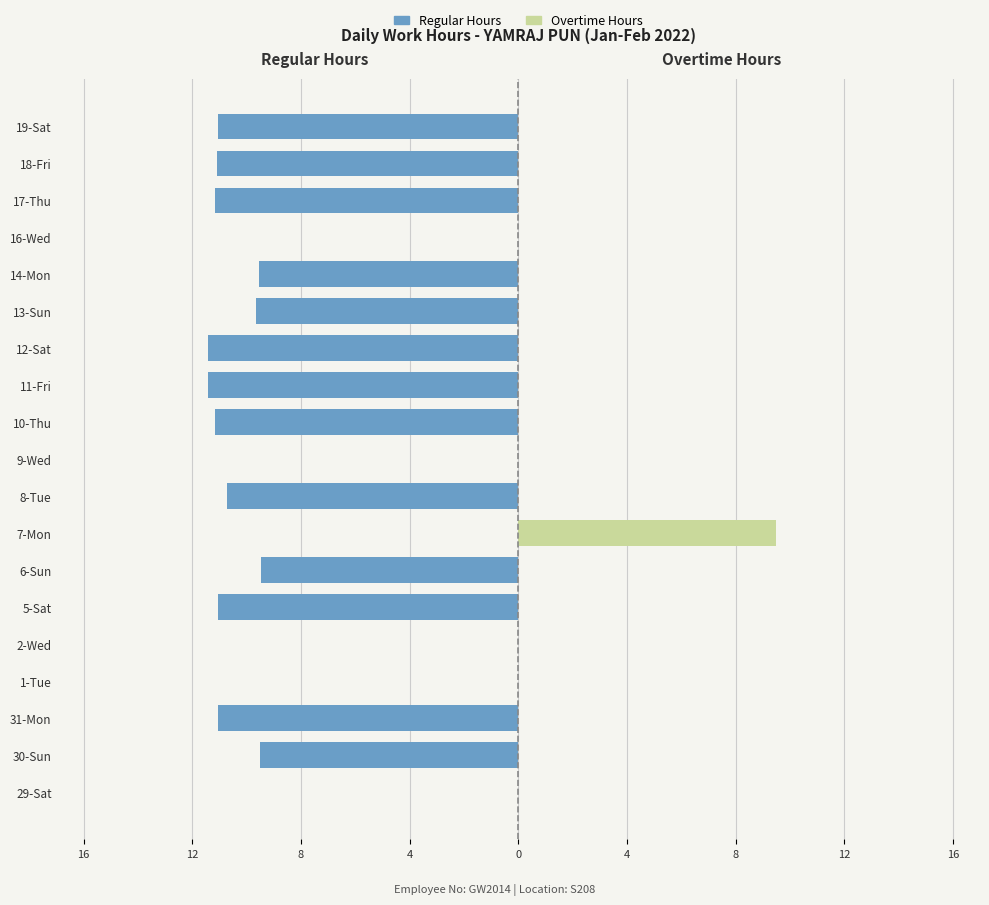

Reading left to right, transcribe all the data shown in this chart.

Regular Hours: 0.0	-9.5	-11.1	0.0	0.0	-11.1	-9.5	0.0	-10.7	0.0	-11.2	-11.4	-11.4	-9.6	-9.5	0.0	-11.2	-11.1	-11.1
Overtime Hours: 0.0	0.0	0.0	0.0	0.0	0.0	0.0	9.5	0.0	0.0	0.0	0.0	0.0	0.0	0.0	0.0	0.0	0.0	0.0